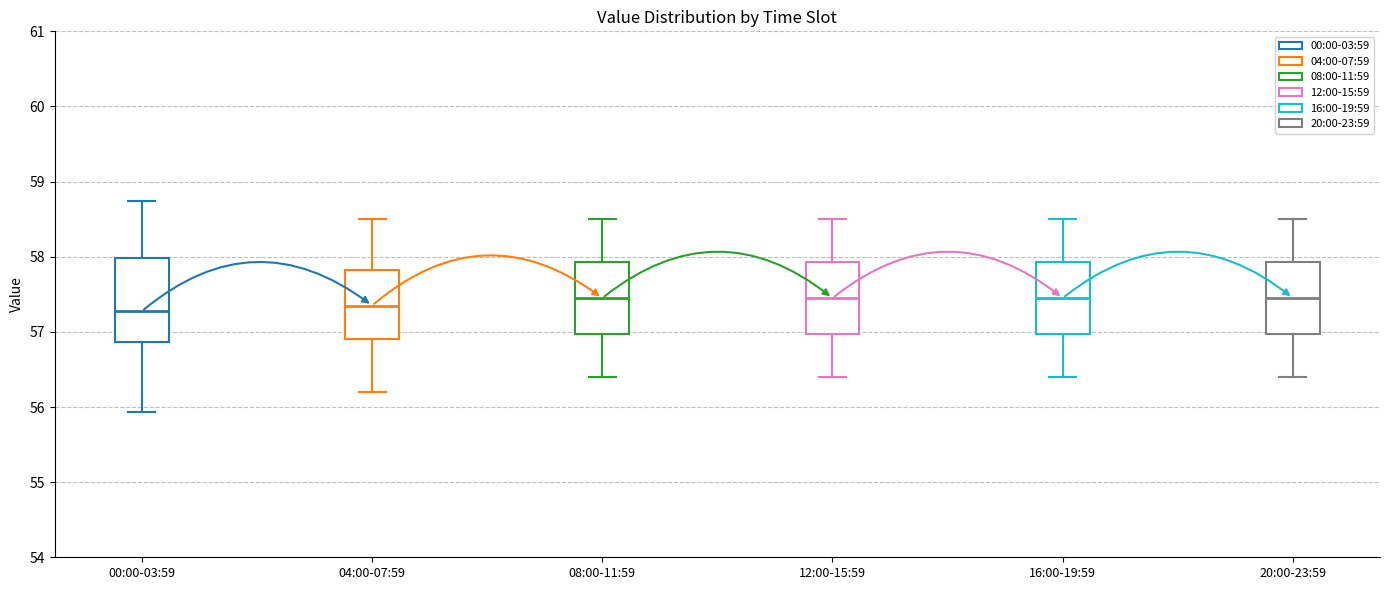

Where does the lower whisker of the box for 08:00-11:59 end on the y-axis? The values are not printed on the chart, so give them approximately, as read against the axis.

56.4